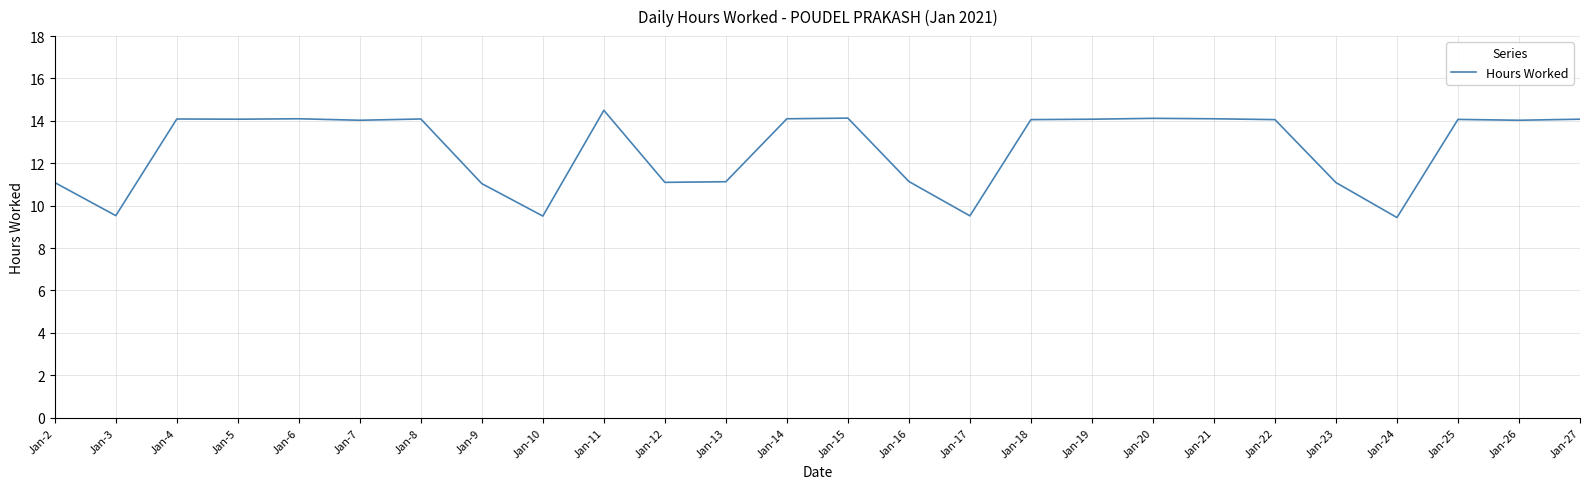

What is the smallest value displayed?

9.4